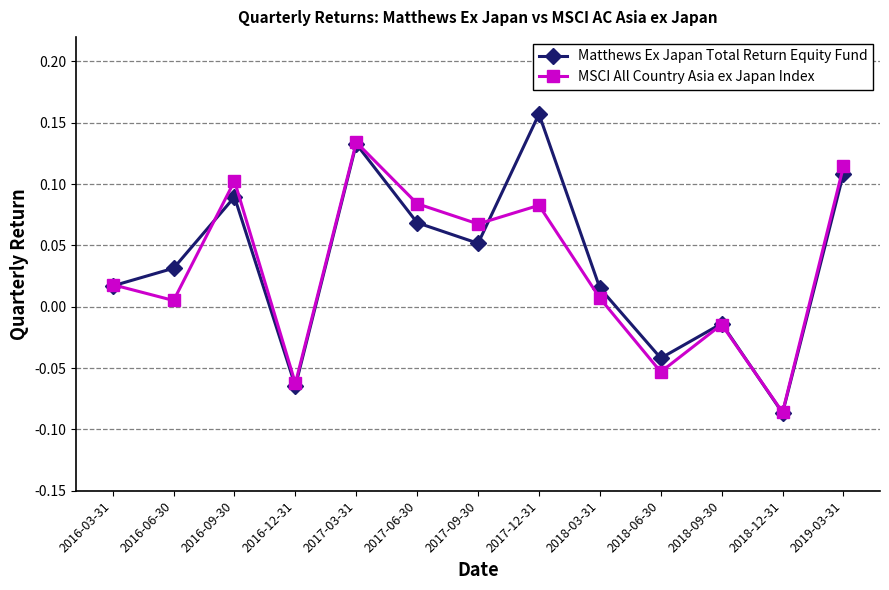

Rank the series at 2019-03-31 from highest to lowest value.

MSCI All Country Asia ex Japan Index, Matthews Ex Japan Total Return Equity Fund